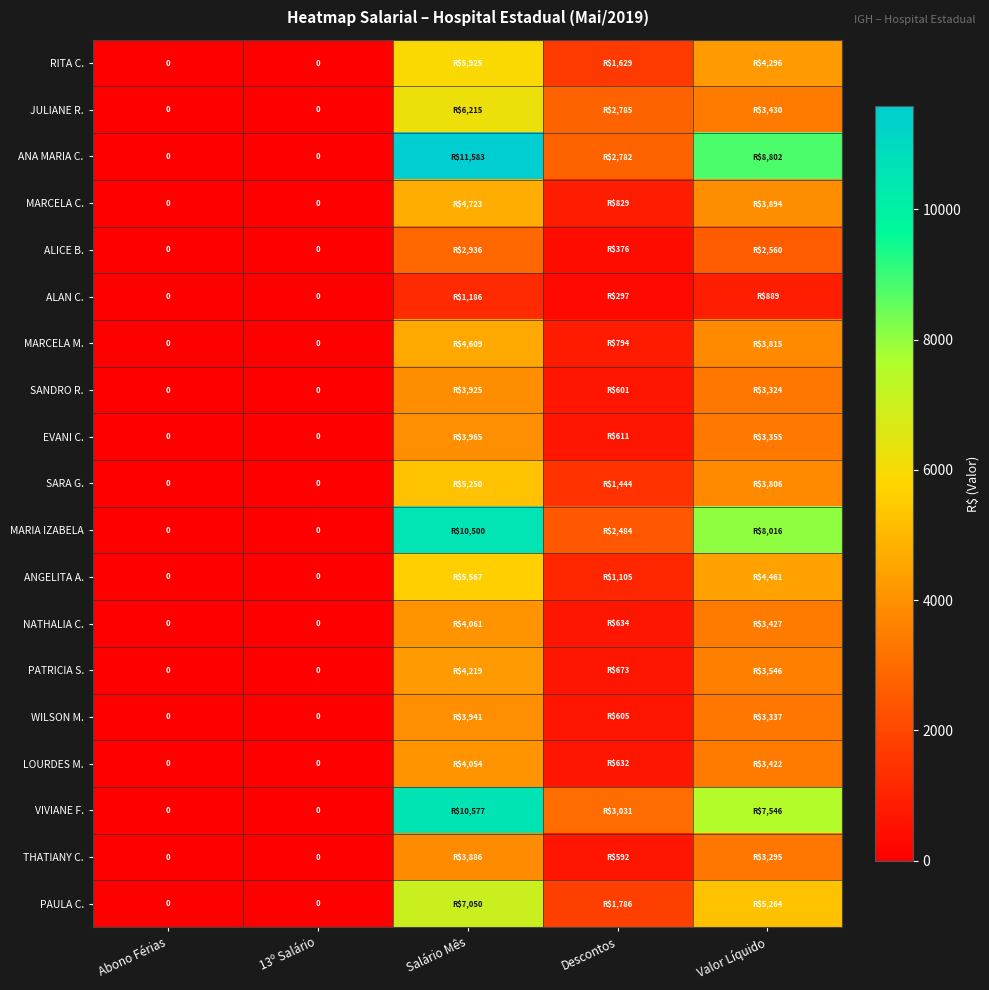

What is the maximum value shown in the chart?

11583.3